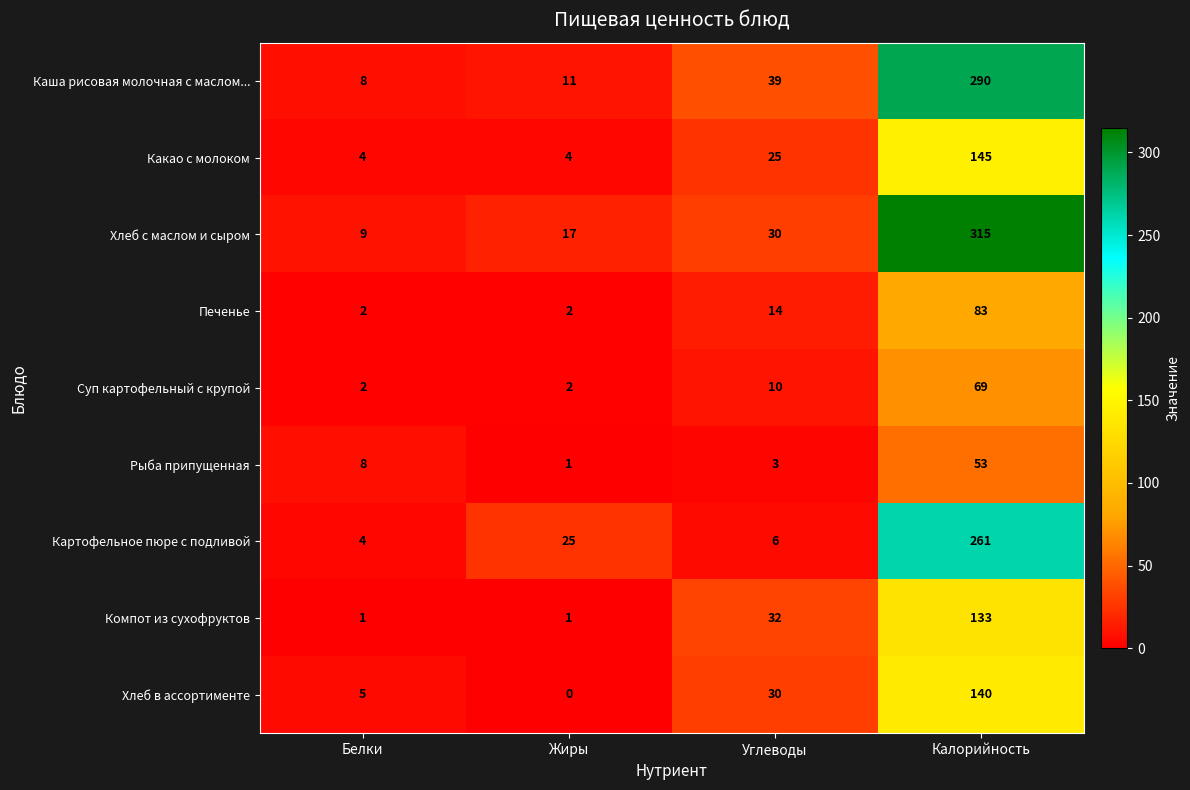

Count the Печенье values in the range 2 to 83.

4